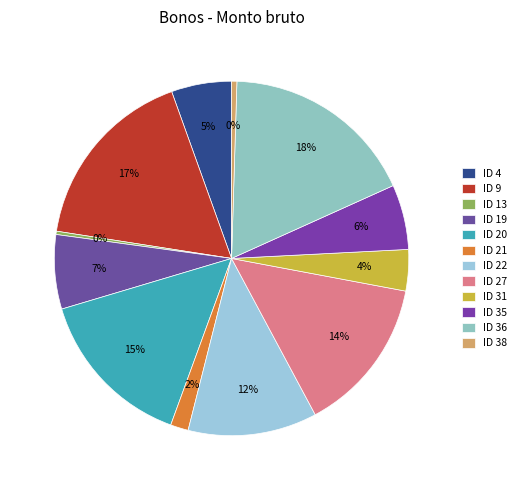

Which slice is the smallest?

ID 13